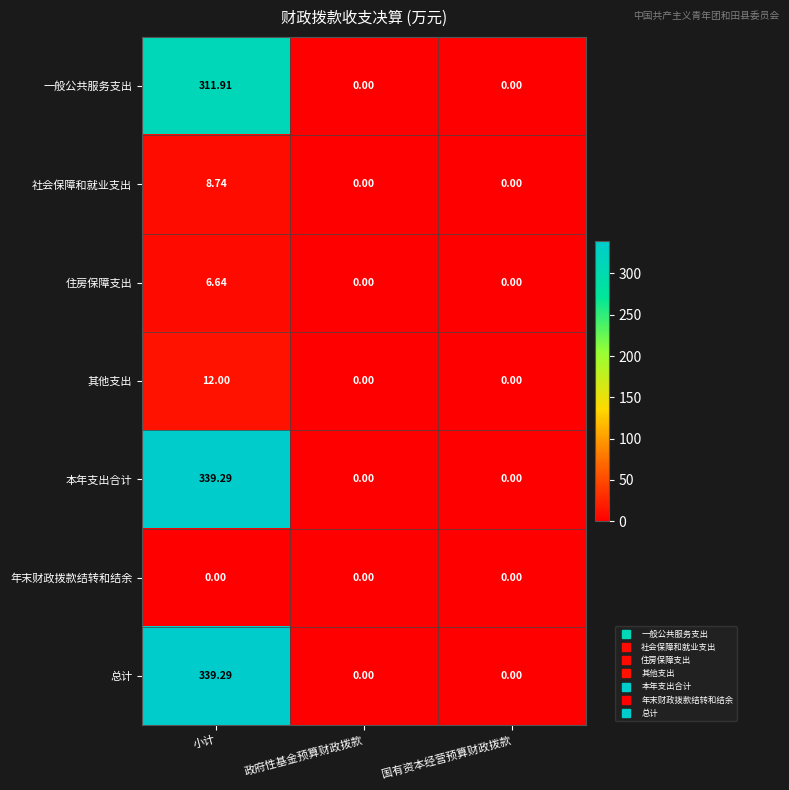

At which category does the chart reach its peak across all series?

小计